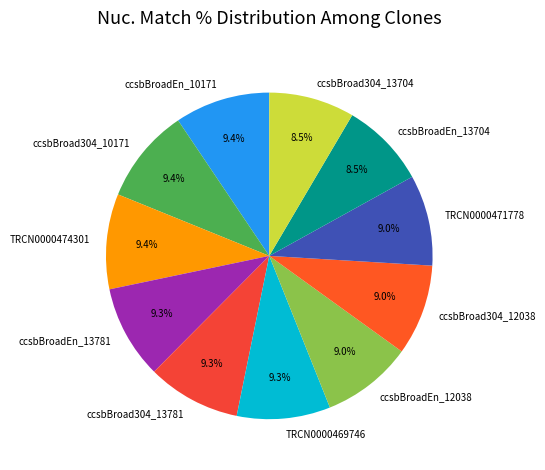

What portion of the pie excludes TRCN0000469746?

90.7%